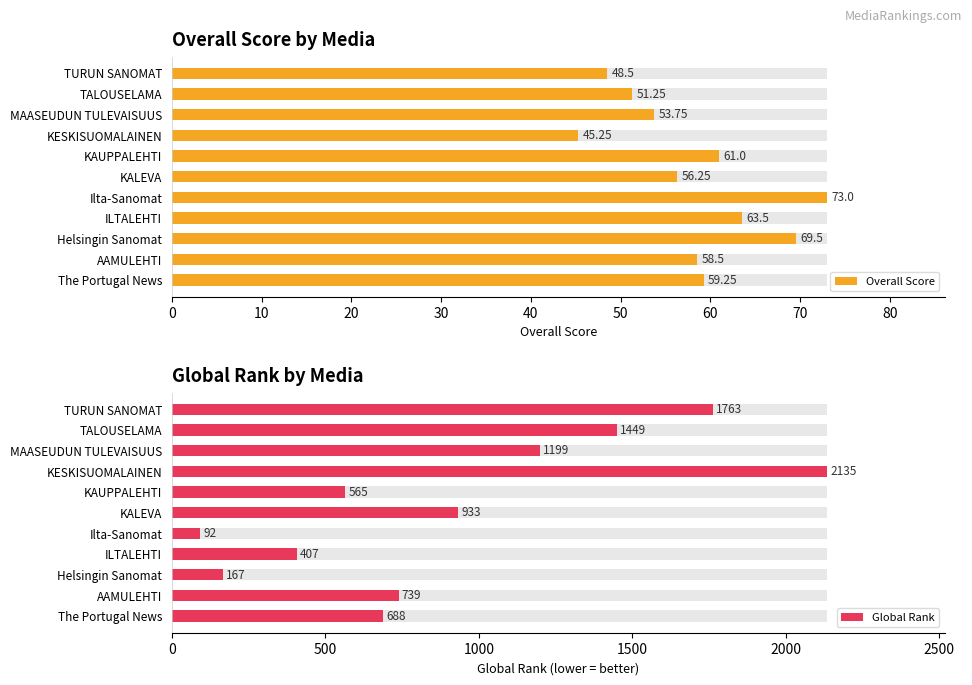

Between KALEVA and AAMULEHTI, which series saw the biggest shift?

Global Rank